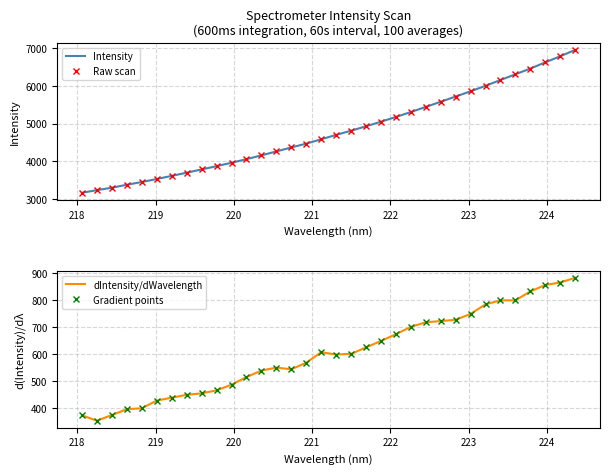

What are all the series names shown in the legend?

Intensity, Raw scan, dIntensity/dWavelength, Gradient points